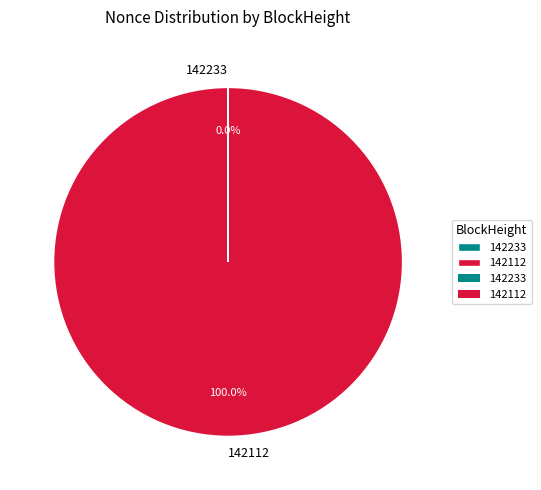

What is the largest slice in the pie chart?

142112